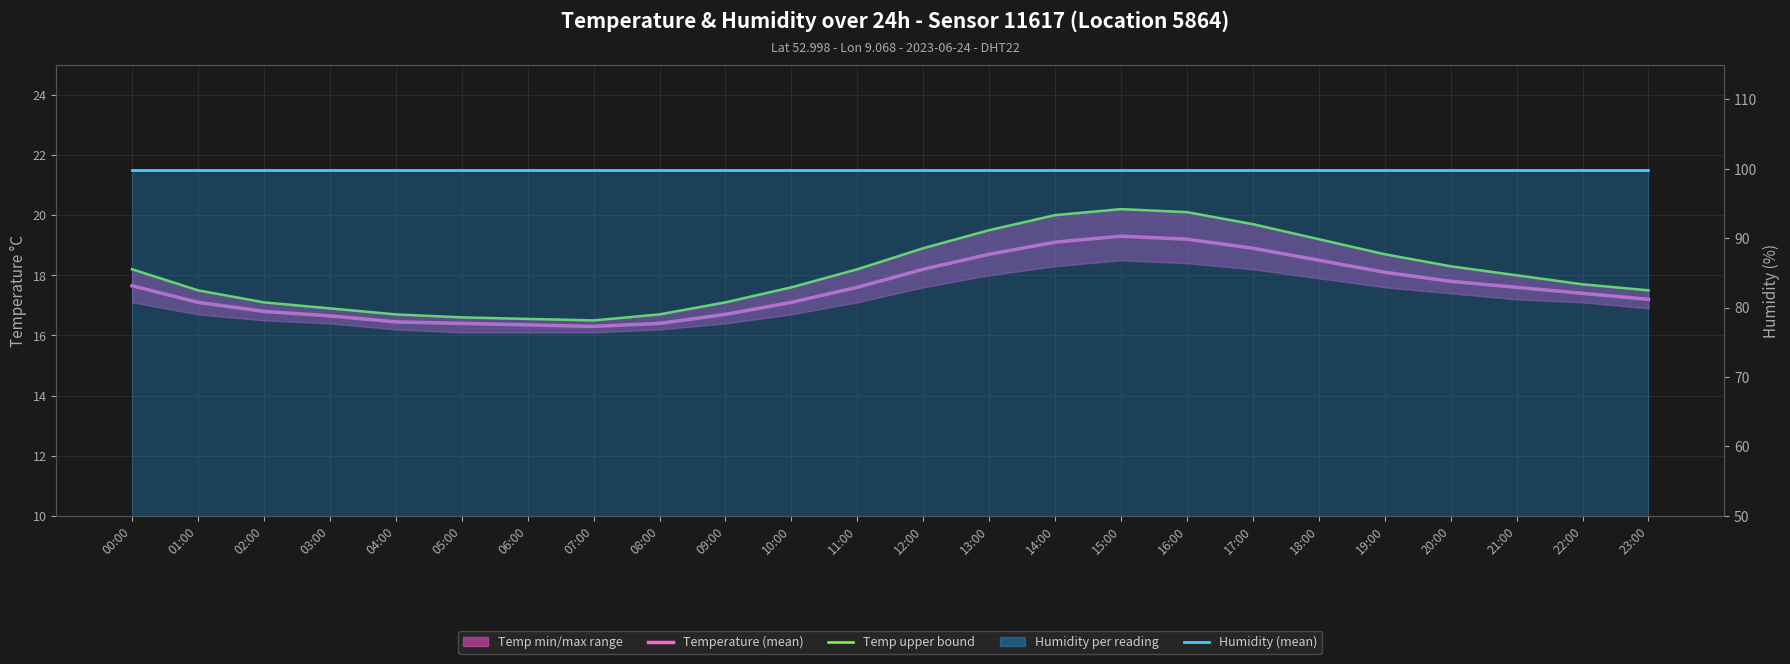

What is the lowest value of the Temp upper bound series?

16.5